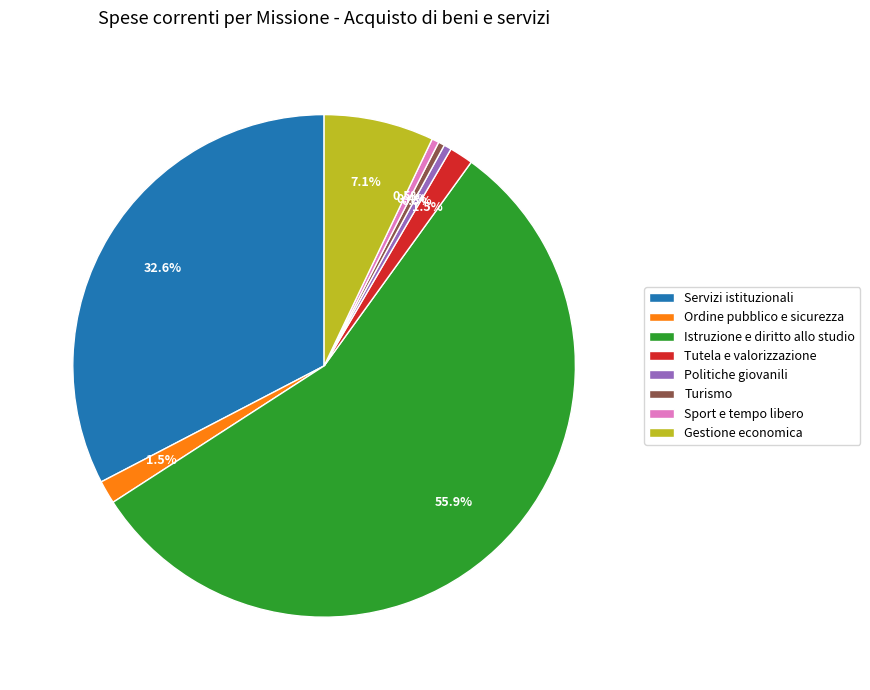

Which category has the biggest portion of the pie?

Istruzione e diritto allo studio